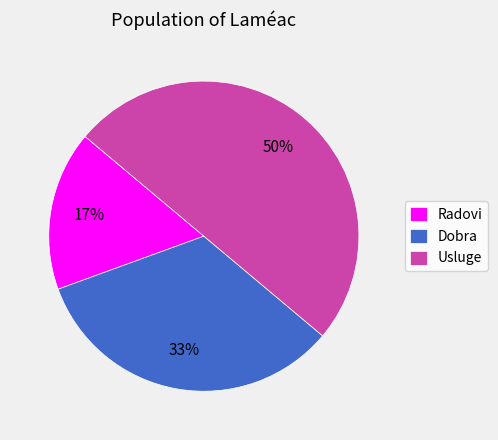

Which category has the smallest portion of the pie?

Radovi